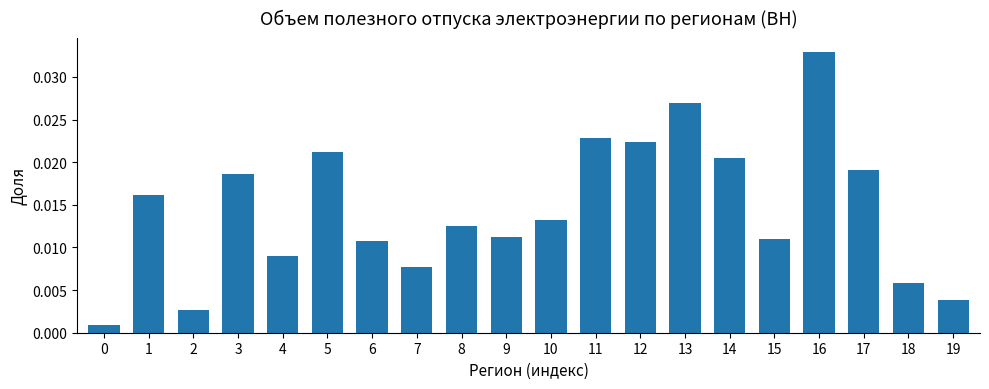

What is the sum of all values?

0.3